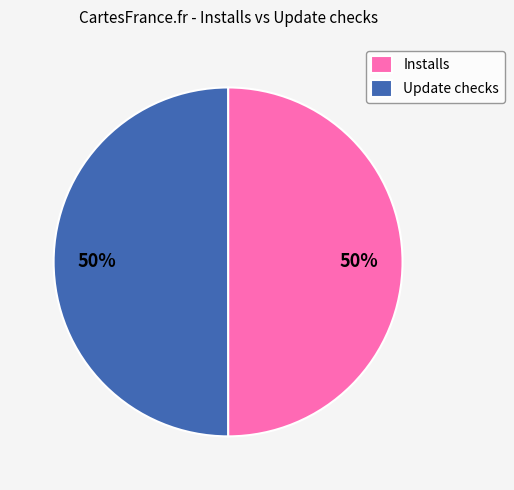

How many slices are in this pie chart?

2